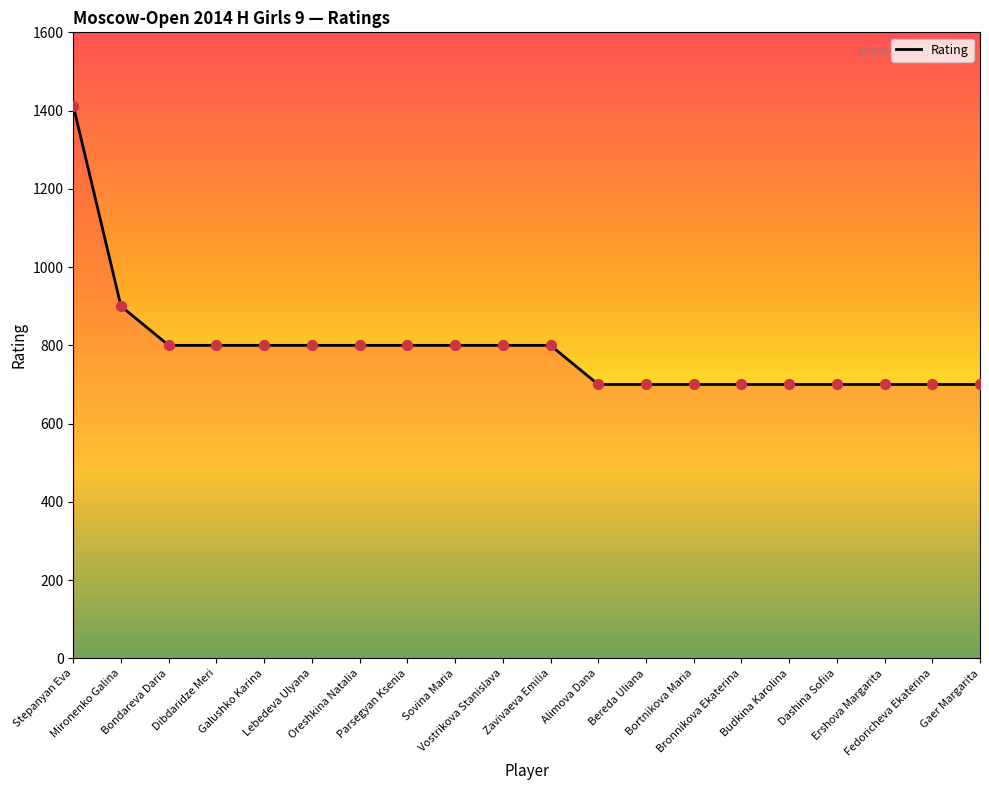

Which has a higher value, Oreshkina Natalia or Alimova Dana?

Oreshkina Natalia